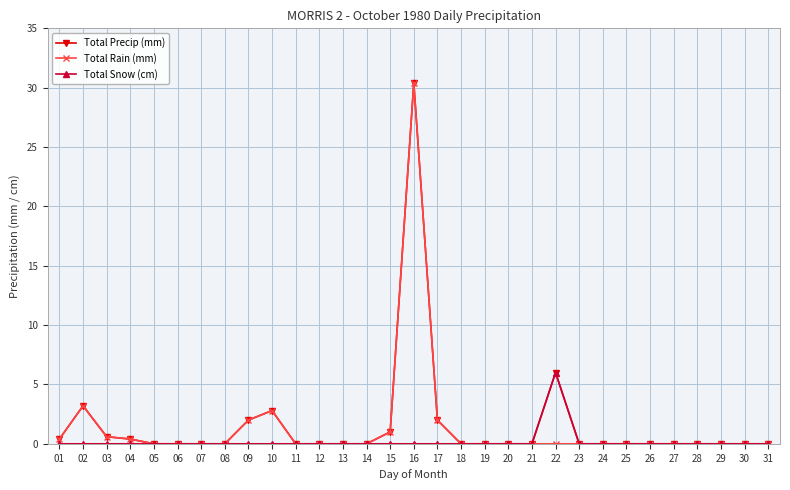

Is the value of Total Precip (mm) at 07 greater than the value of Total Rain (mm) at 09?

No